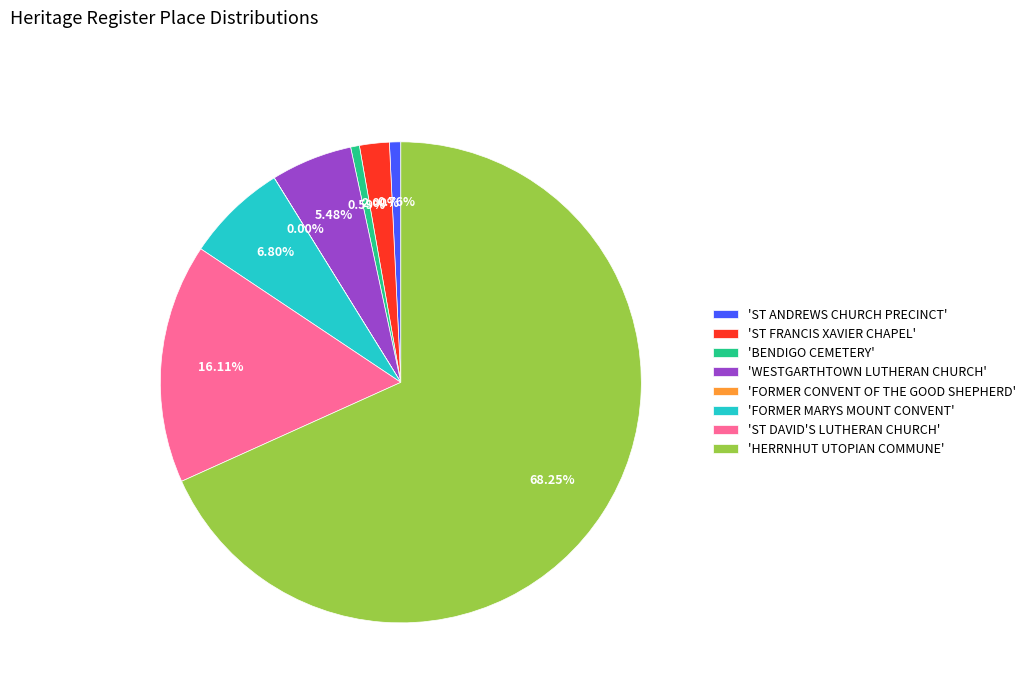

Between 'ST FRANCIS XAVIER CHAPEL' and 'WESTGARTHTOWN LUTHERAN CHURCH', which is larger?

'WESTGARTHTOWN LUTHERAN CHURCH'